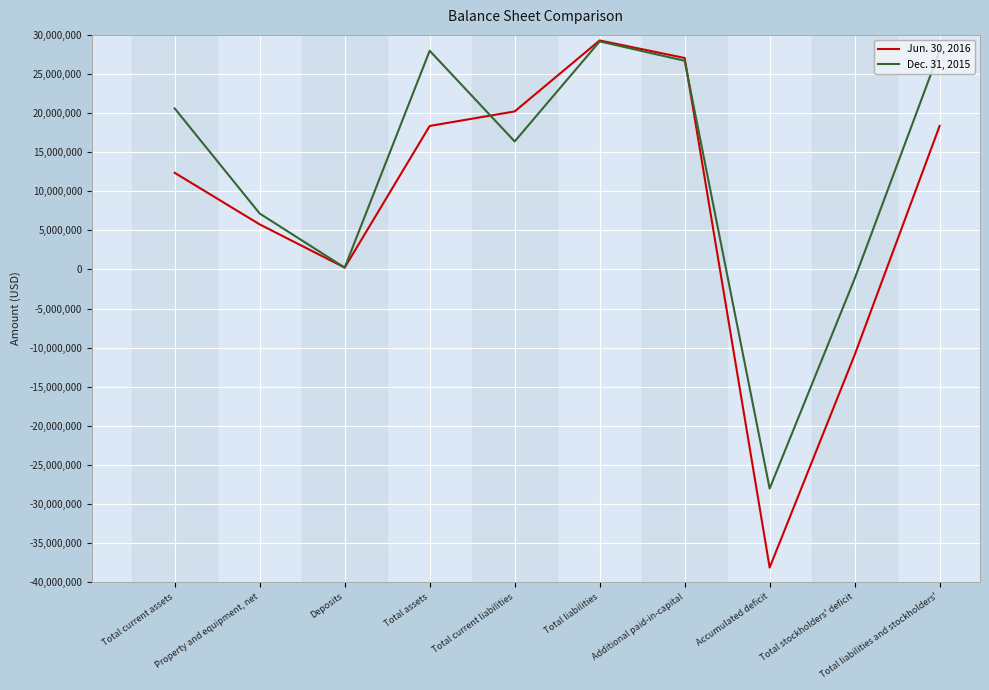

Which series has the largest total across all categories?

Dec. 31, 2015